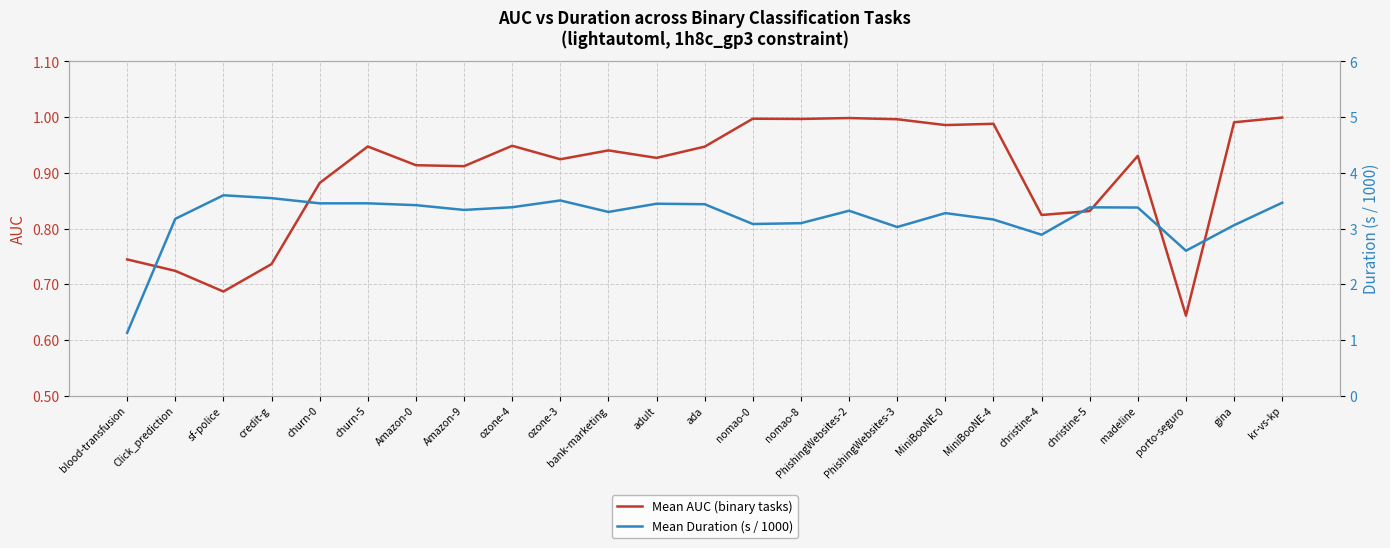

Is it true that Mean Duration (s / 1000) equals 1.7 at Amazon-9?

False